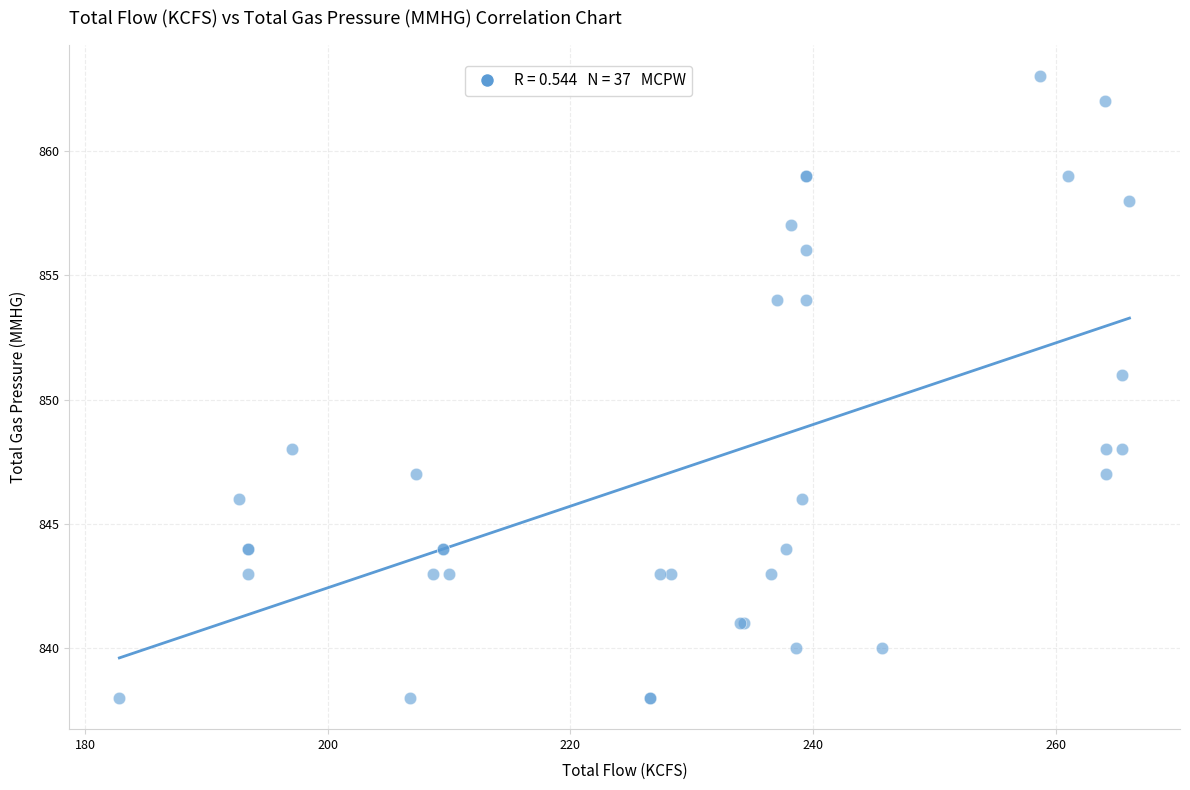

What Y value in the scatter plot is closest to 850?

851